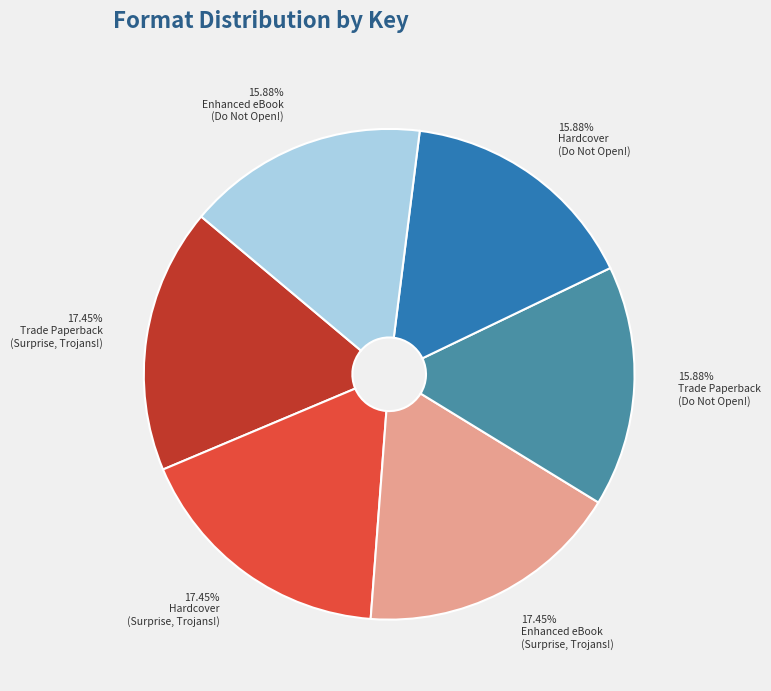

Does any single category account for the majority?

No